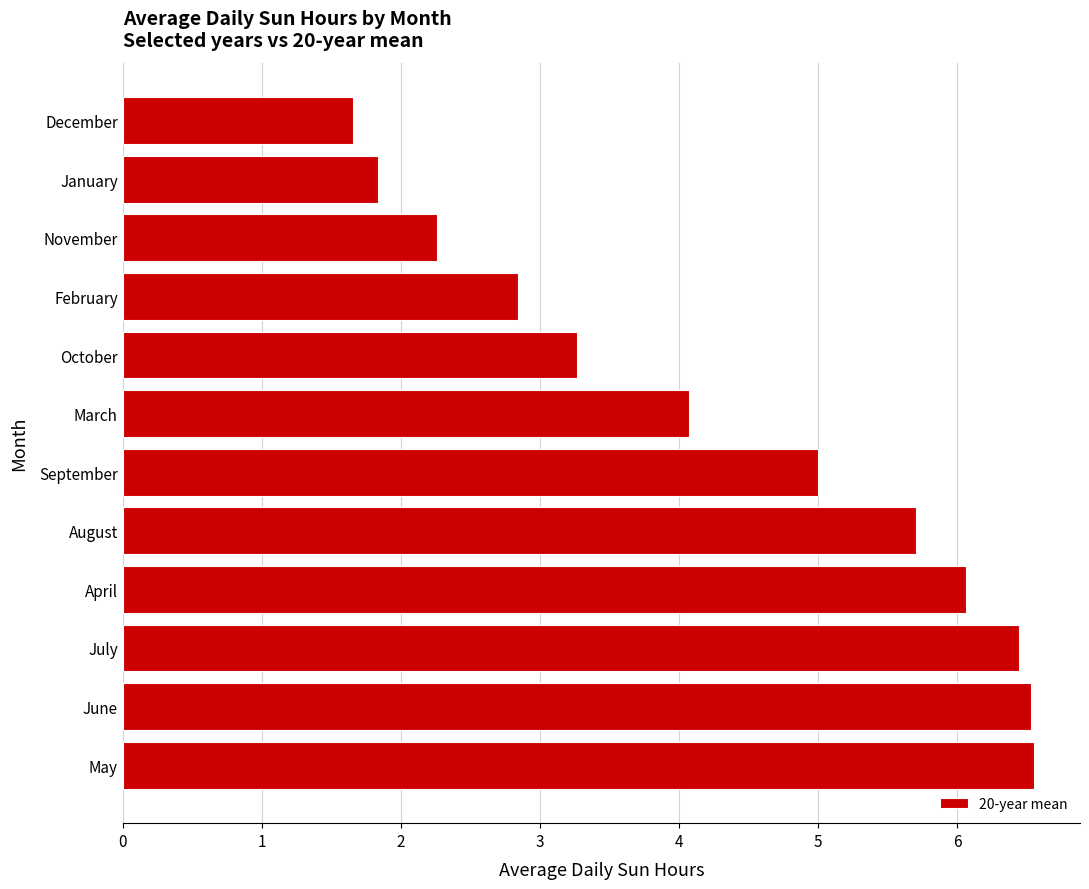

Where is the data nearest to the value 4?

March